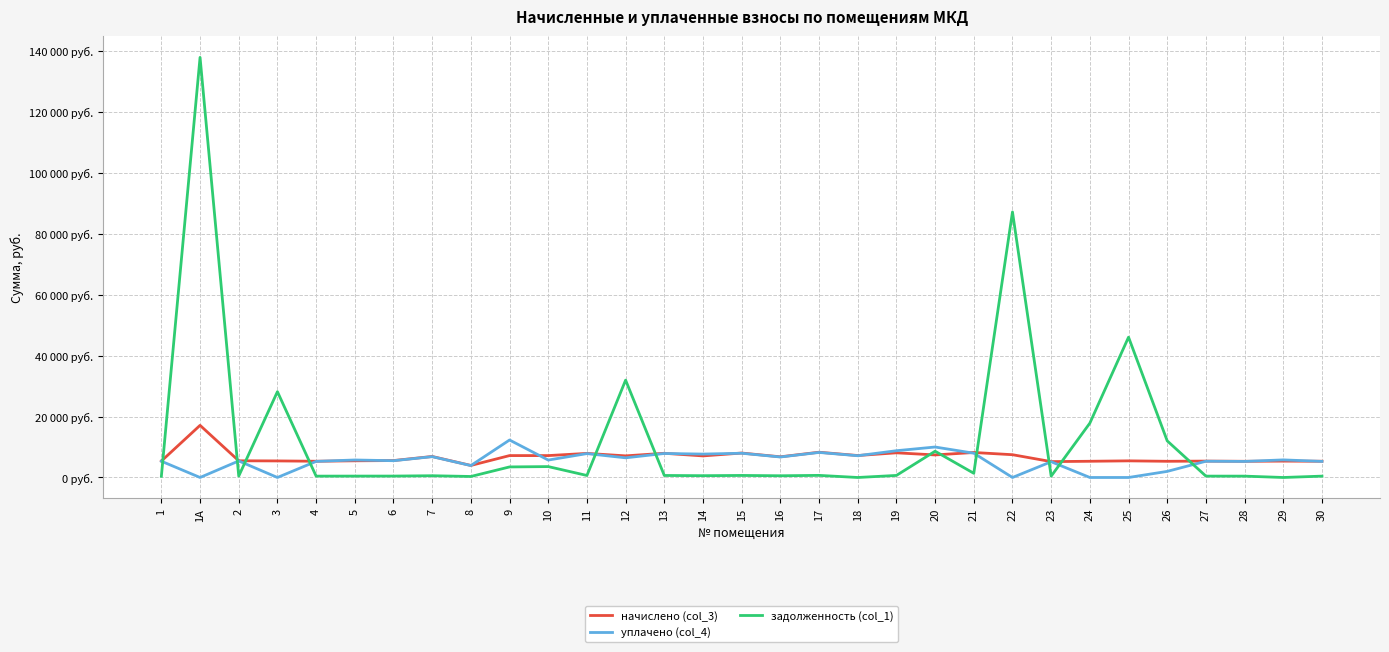

What is the approximate value of начислено (col_3) at 1?

5393.8